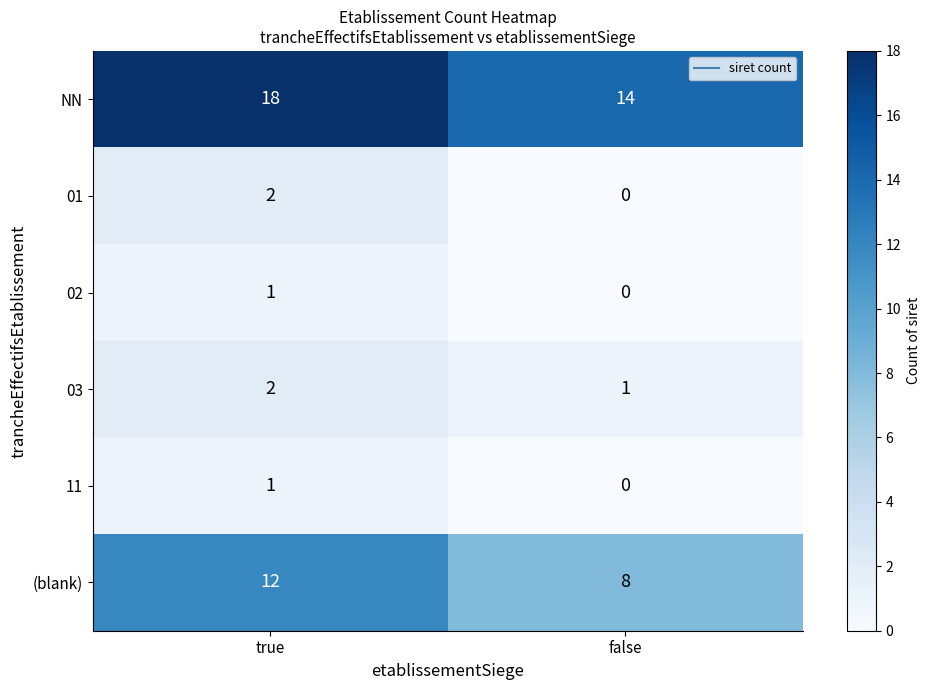

At how many categories does at least one series exceed 6?

2